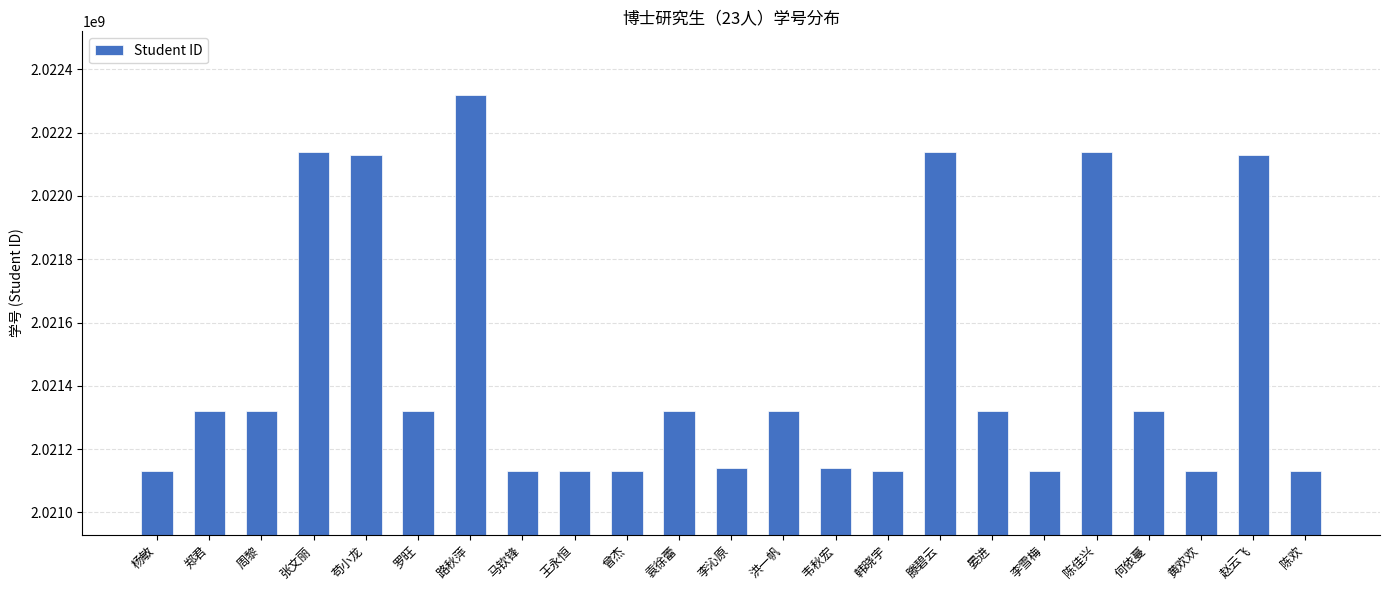

True or false: the data shows 636178515 at 李雪梅.

False